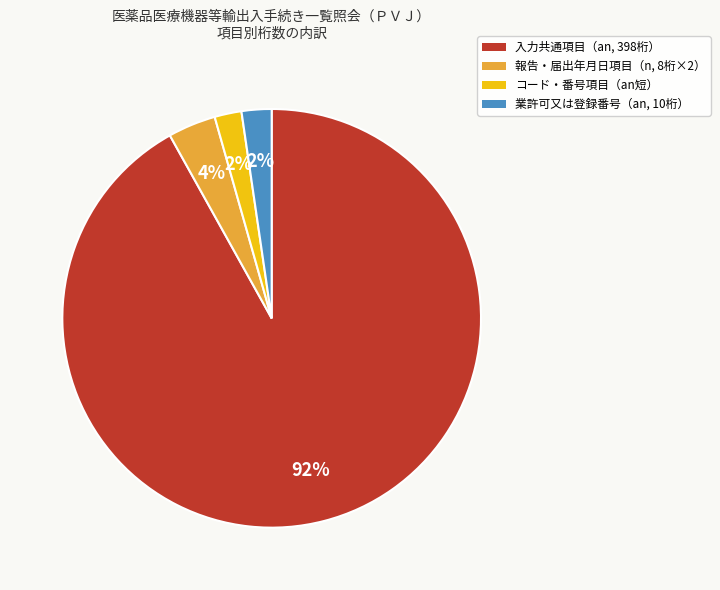

Which slice is the largest?

入力共通項目（an, 398桁）